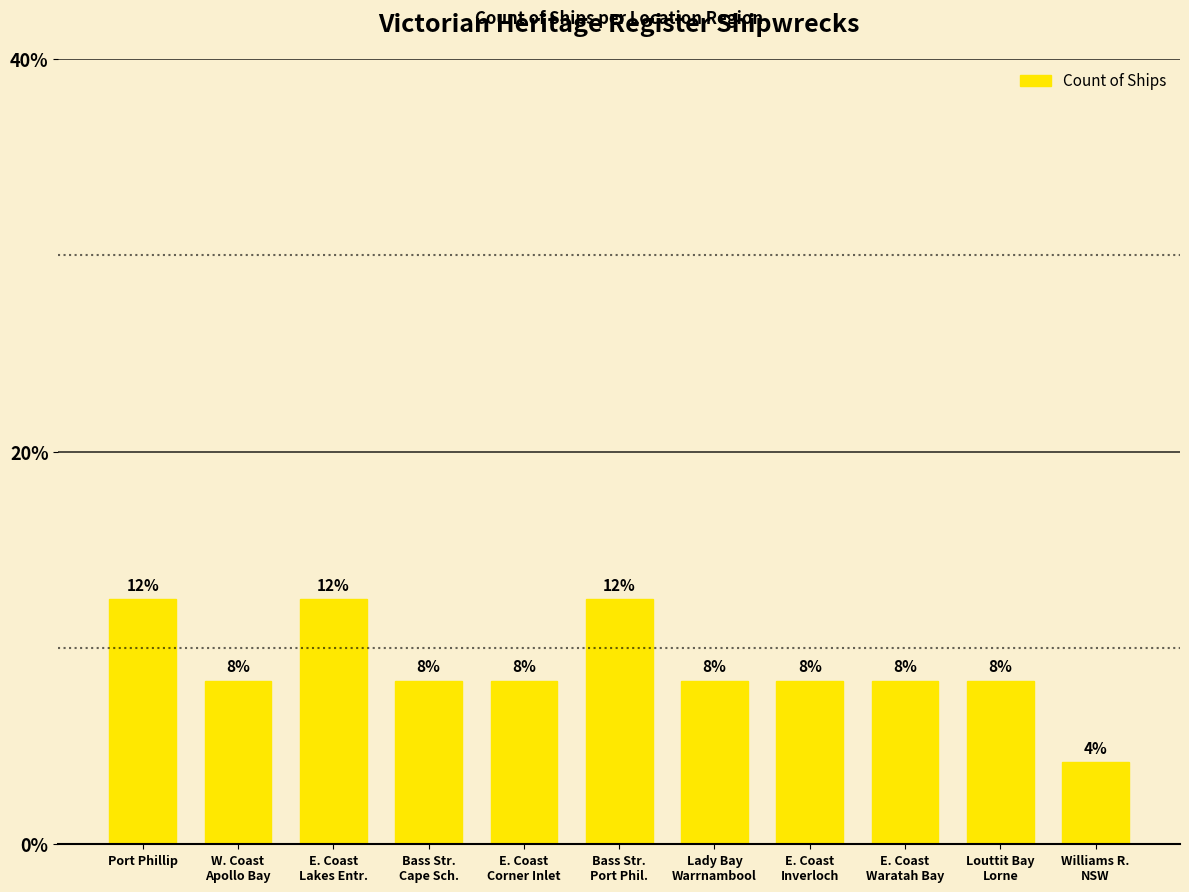

What is the difference between the second highest and minimum values?

8.3